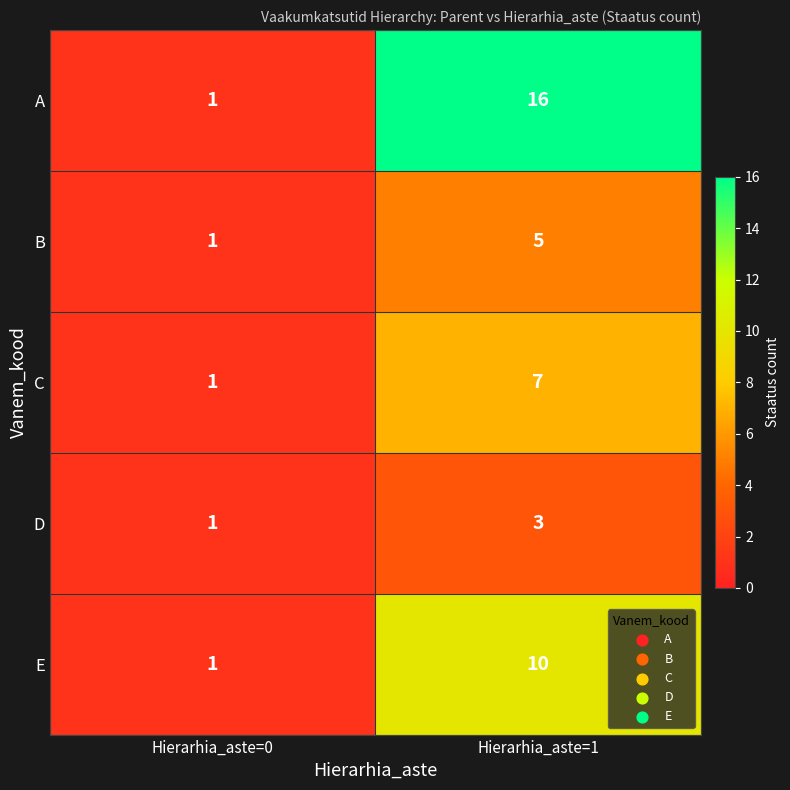

Rank the series by their maximum value, from highest to lowest.

A, E, C, B, D